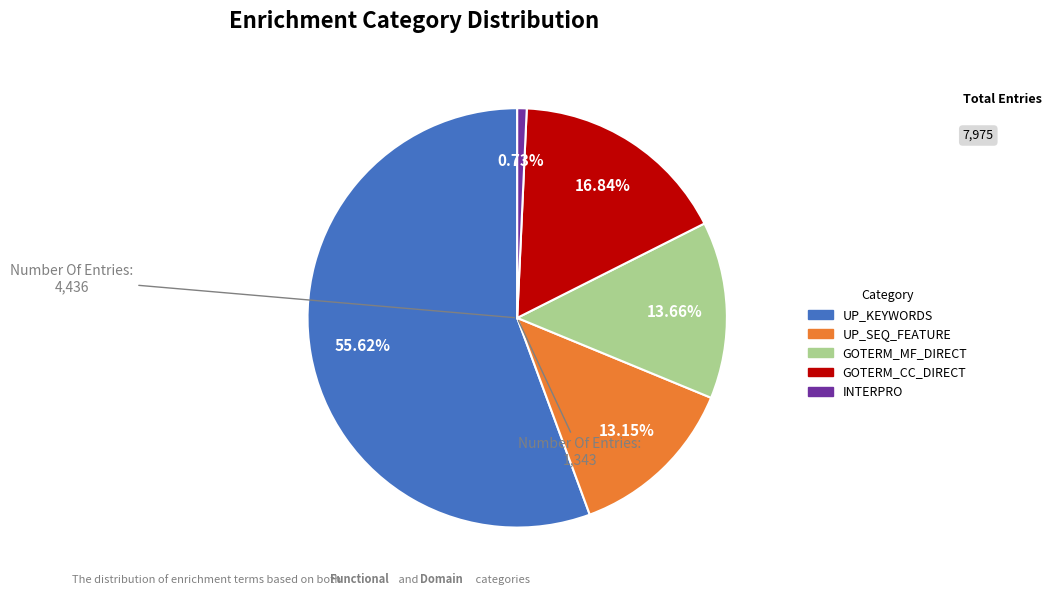

To the nearest percent, what is the combined percentage of GOTERM_CC_DIRECT and GOTERM_MF_DIRECT?

30%